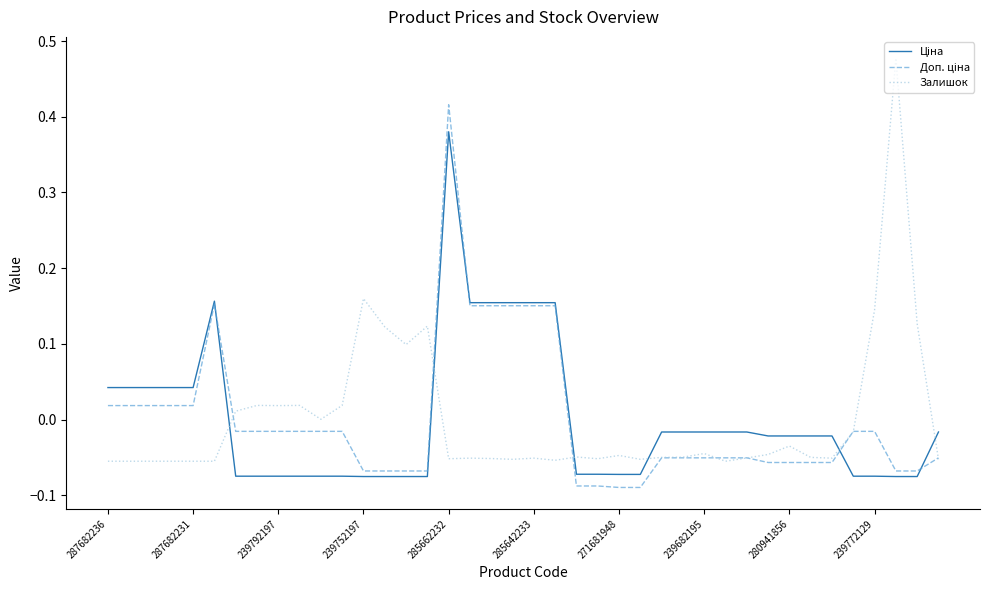

Which series has the widest spread of values?

Залишок